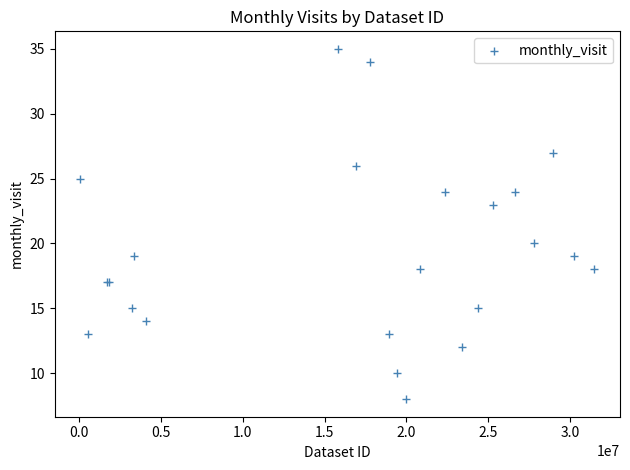

What Y value in the scatter plot is closest to 21?

20